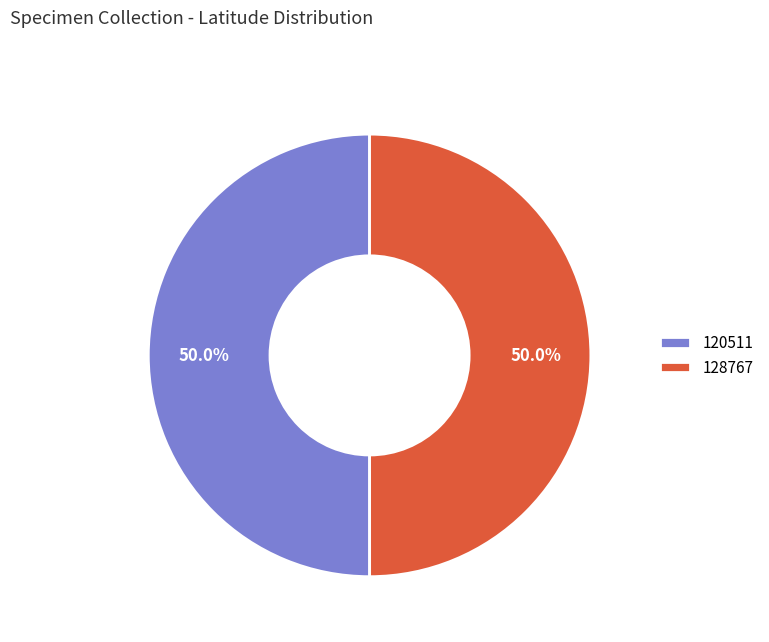

What portion of the pie excludes 120511?

50.0%